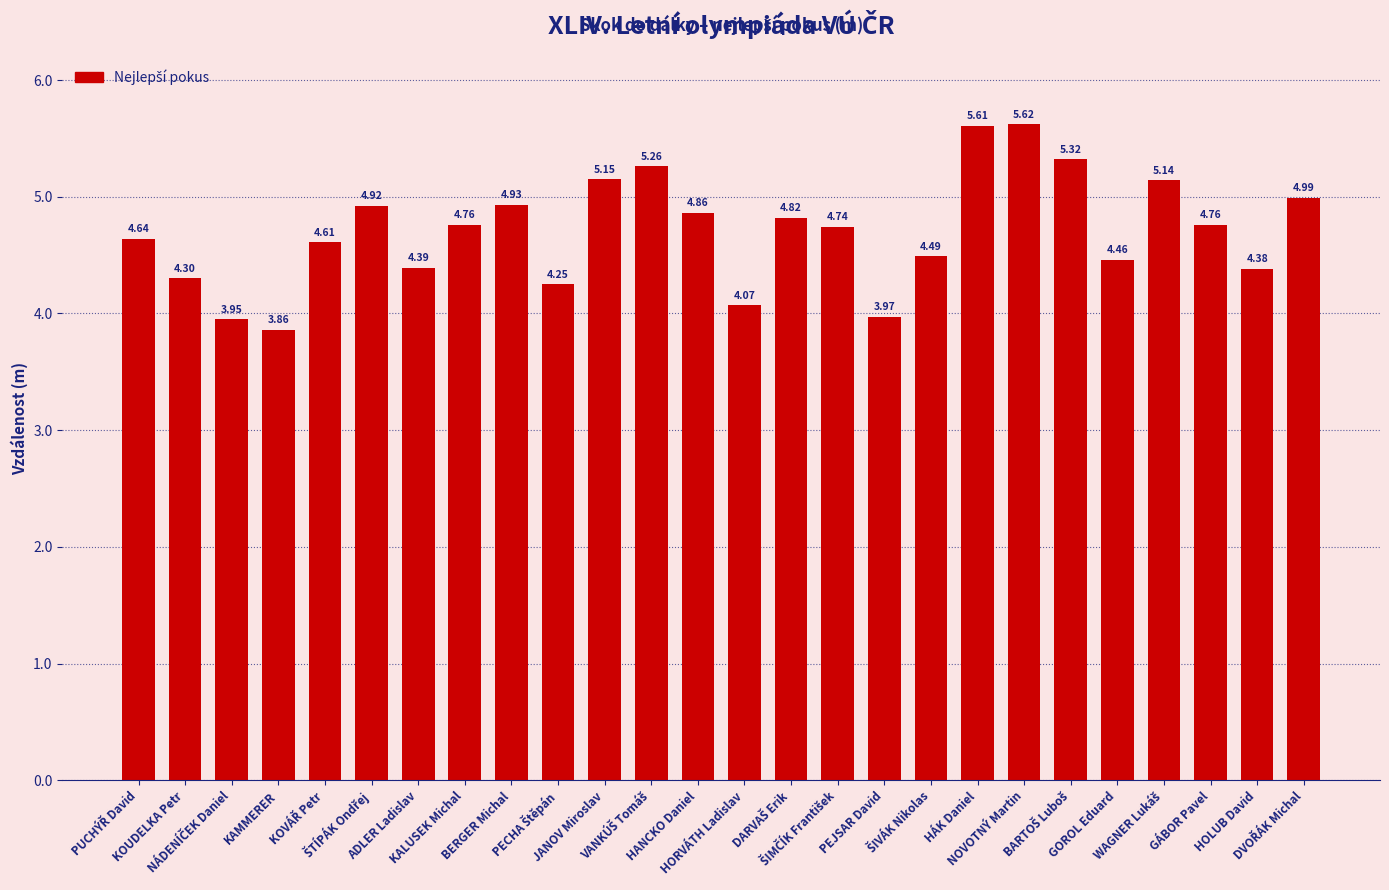

What is the difference between the maximum and minimum values?

1.8